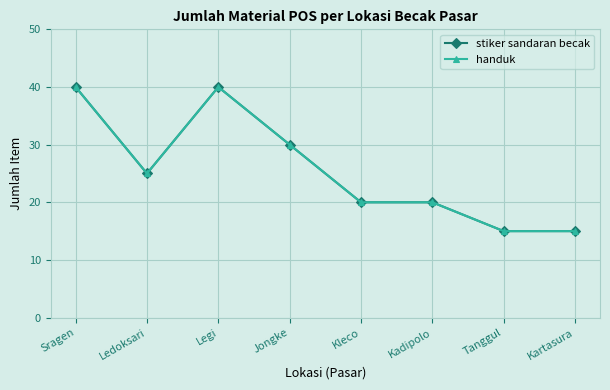

Does the chart have visible grid lines?

Yes